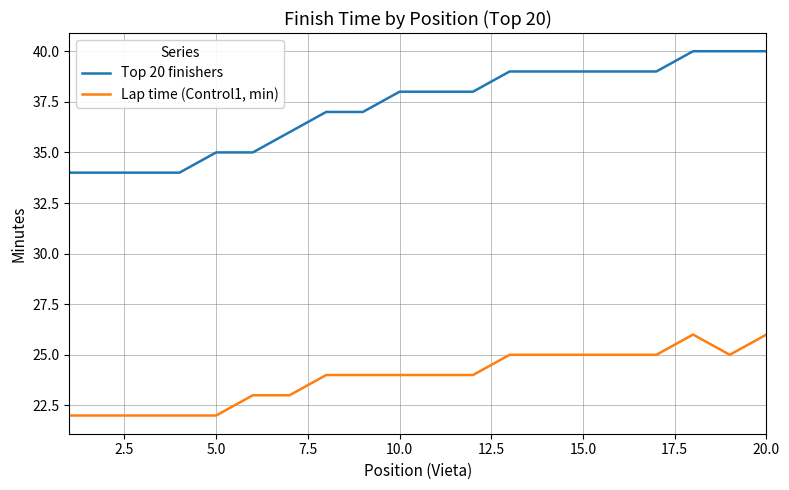

Which series has the largest range (max minus min)?

Top 20 finishers